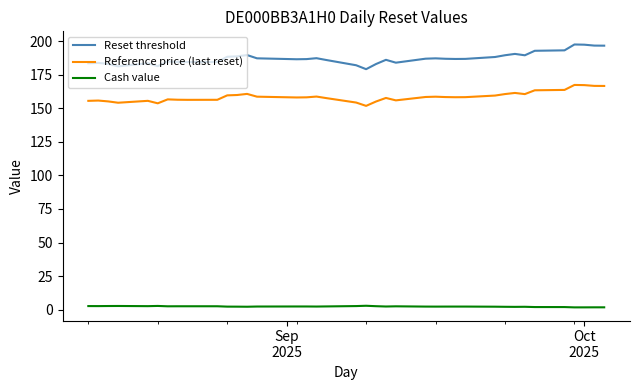

True or false: Reset threshold and Cash value intersect in this chart.

False